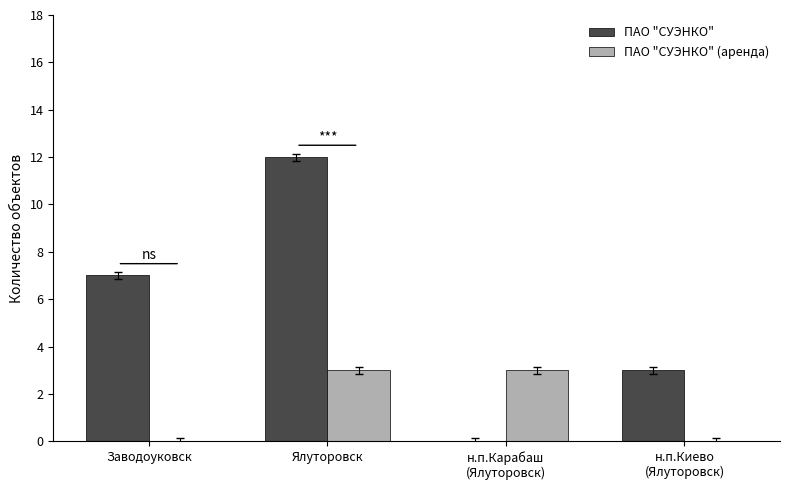

What is the average value of the ПАО "СУЭНКО" (аренда) series?

2